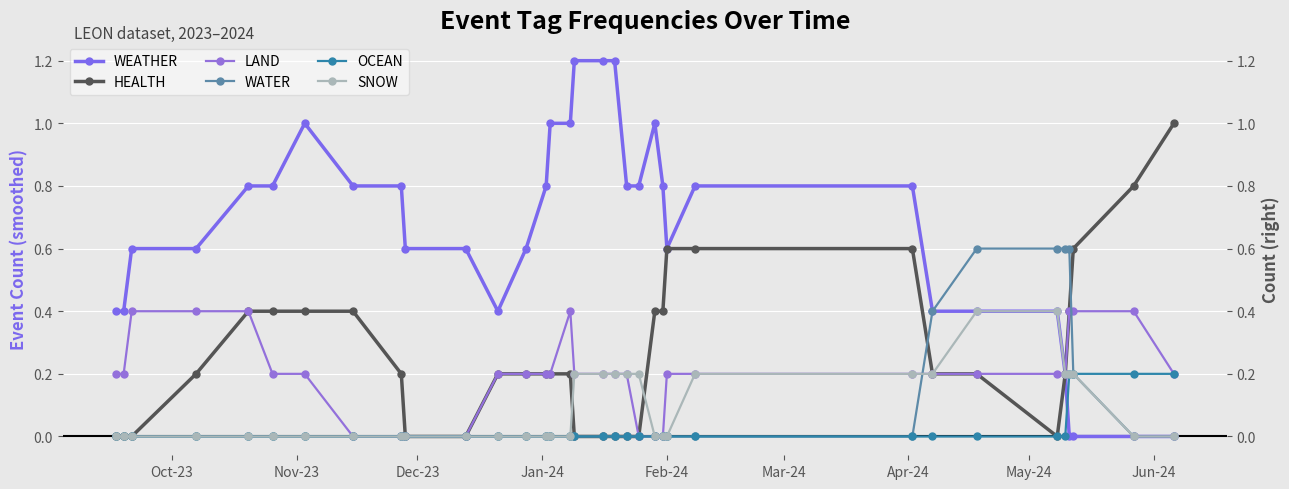

Is the value of LAND at Nov-23 greater than the value of OCEAN at 19?

Yes